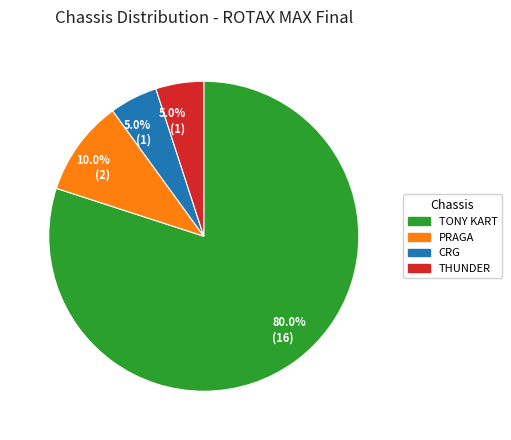

Is there any slice that represents more than half of the pie?

Yes